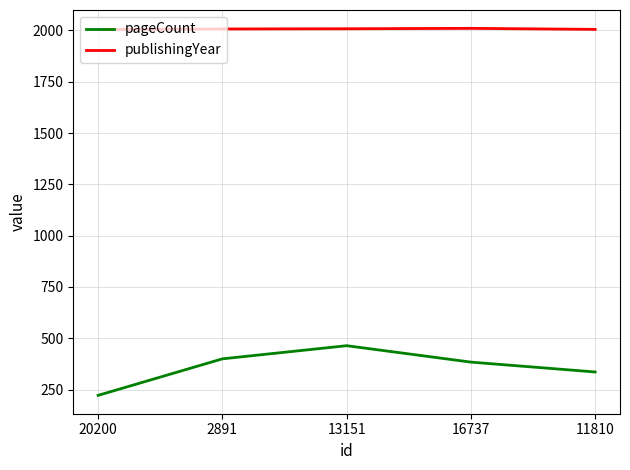

What is the spread (max minus min) of values at 13151?

1544